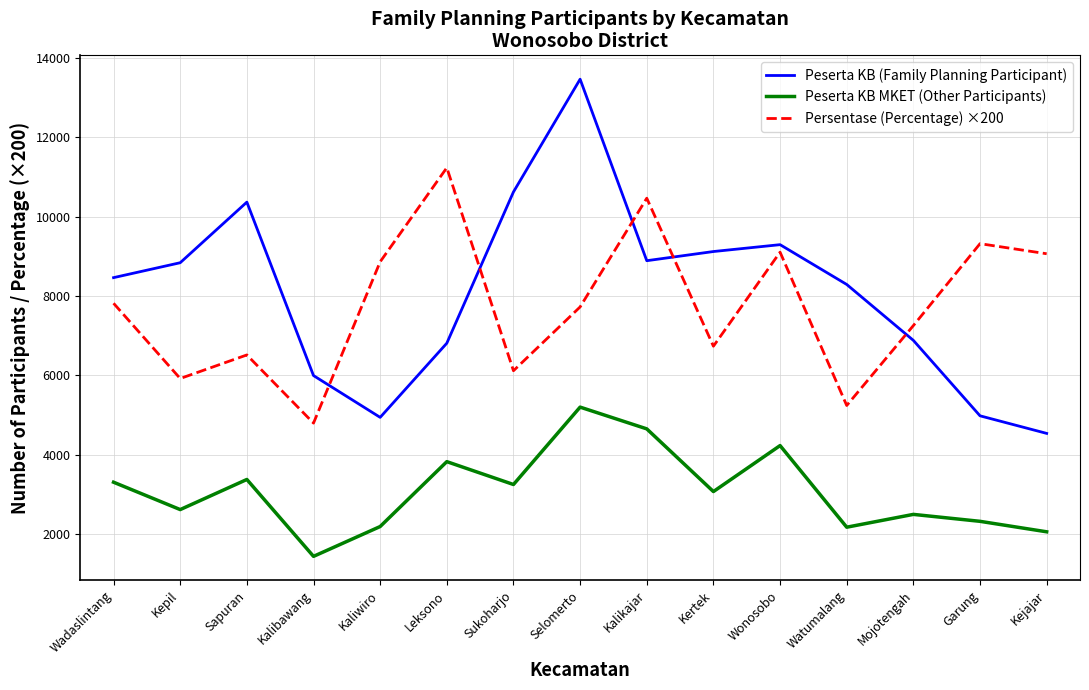

What is the average value of the Persentase (Percentage) ×200 series?

7741.9